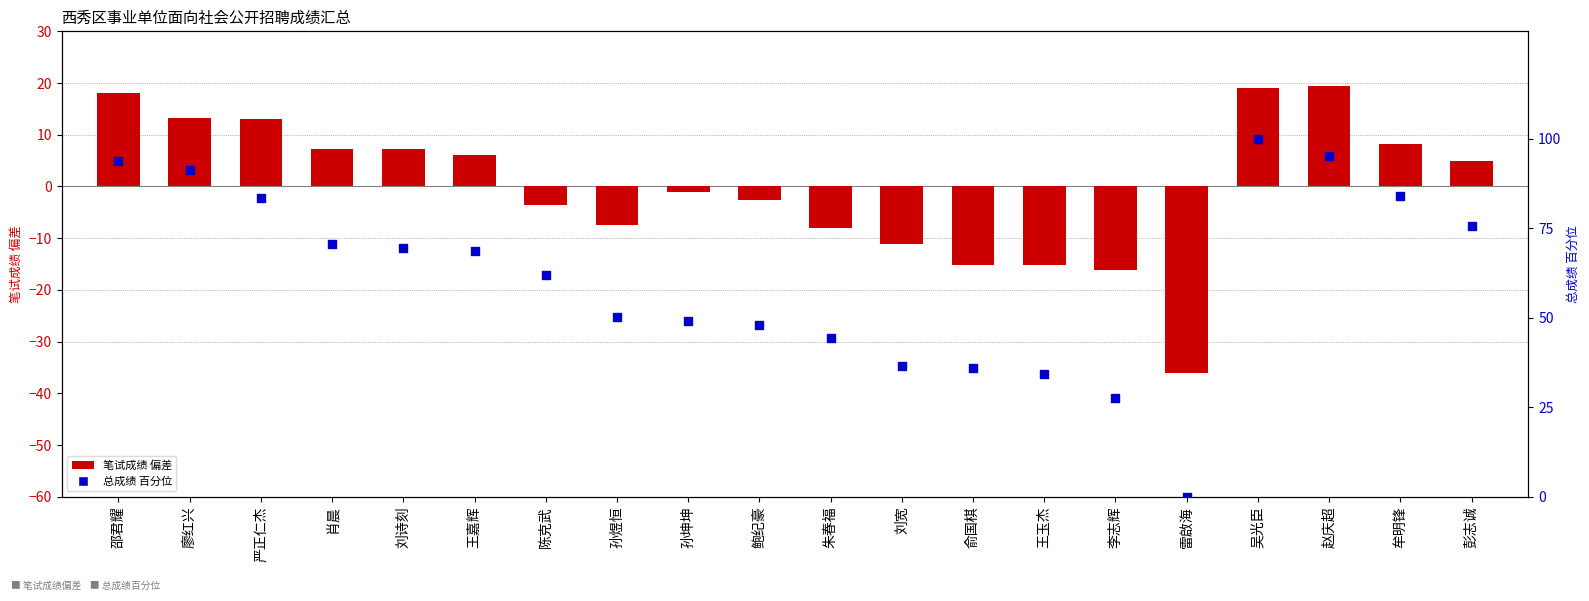

What are all the series names shown in the legend?

笔试成绩(偏差), 总成绩(百分位)